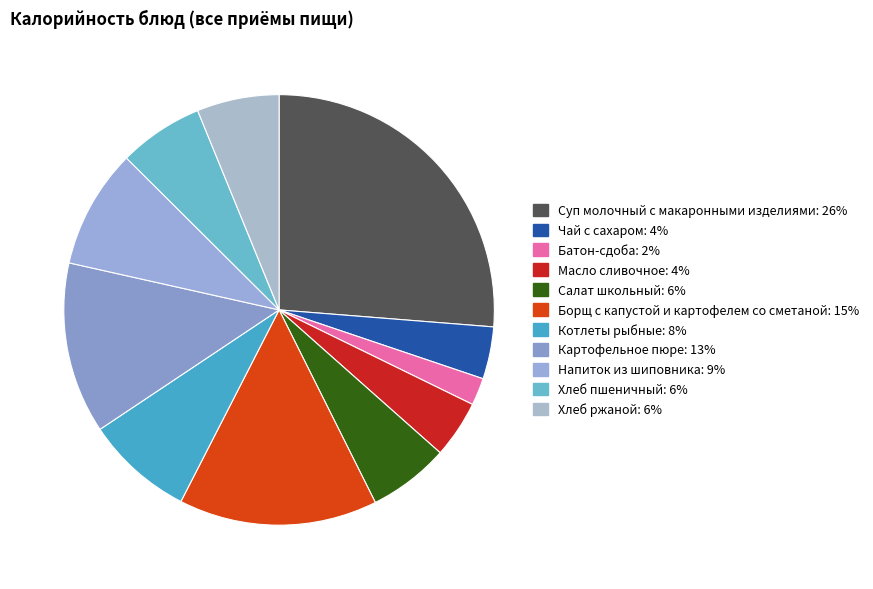

How many segments does this pie chart have?

11